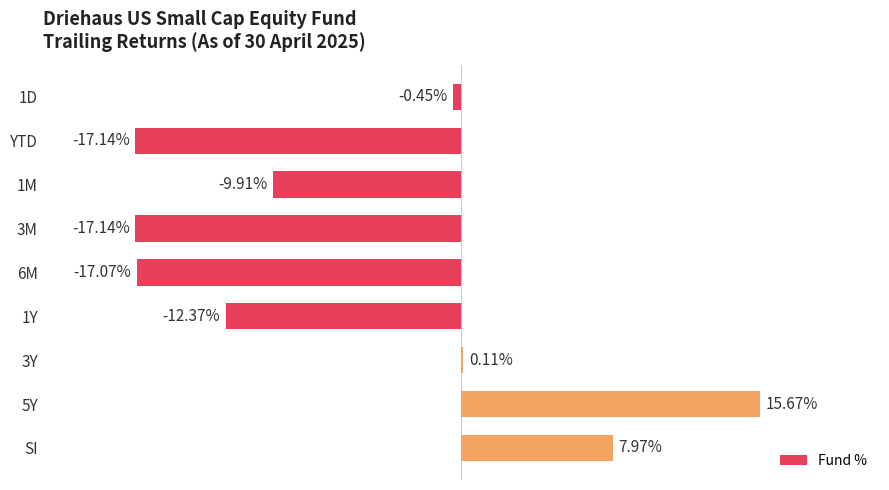

Between YTD and 3Y, which is larger?

3Y